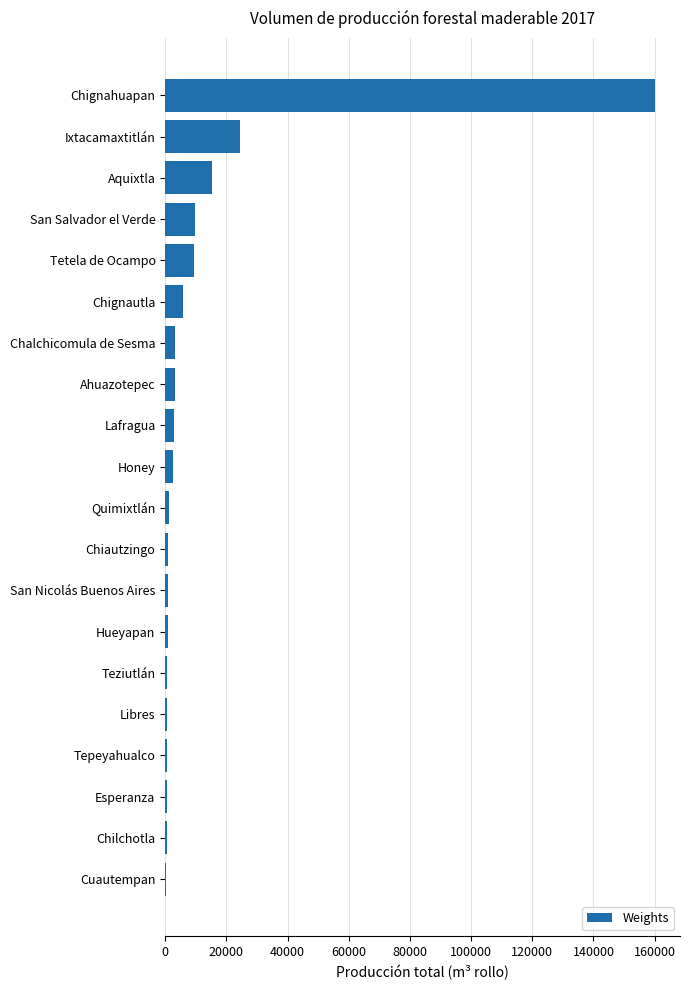

Where is the data nearest to the value 80325?

Ixtacamaxtitlán